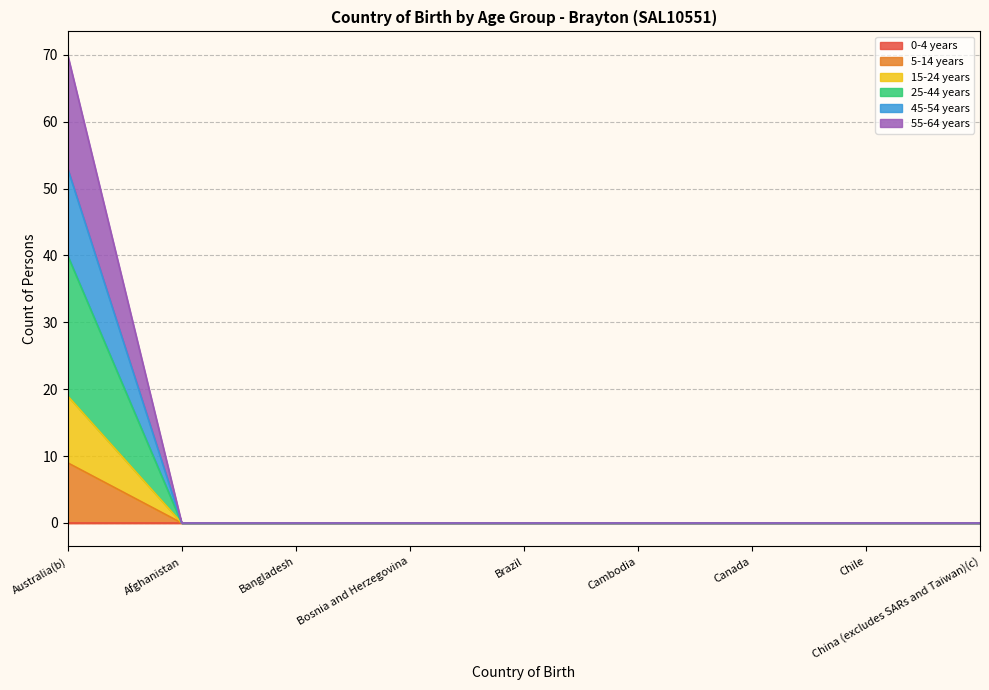

At which category is the sum across all series the highest?

Australia(b)